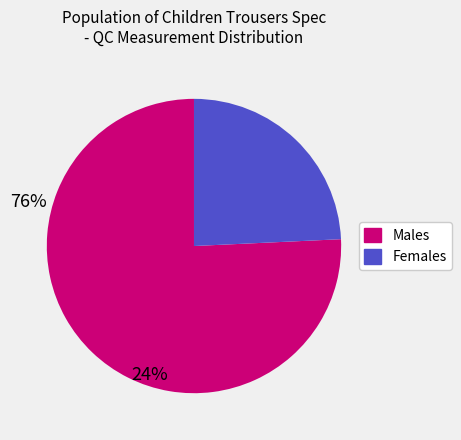

How many slices are in this pie chart?

2